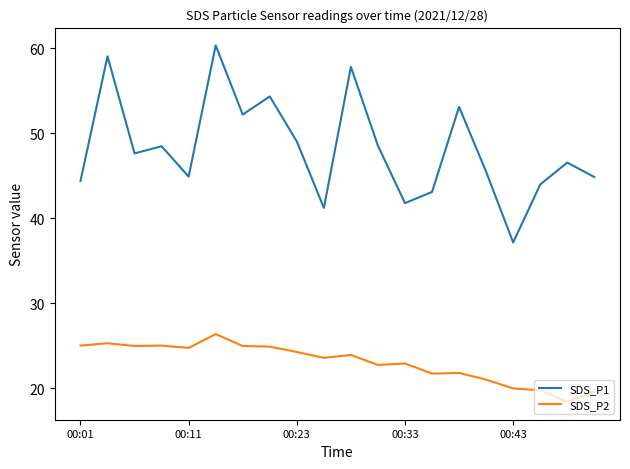

Count the number of categories in the chart.

20